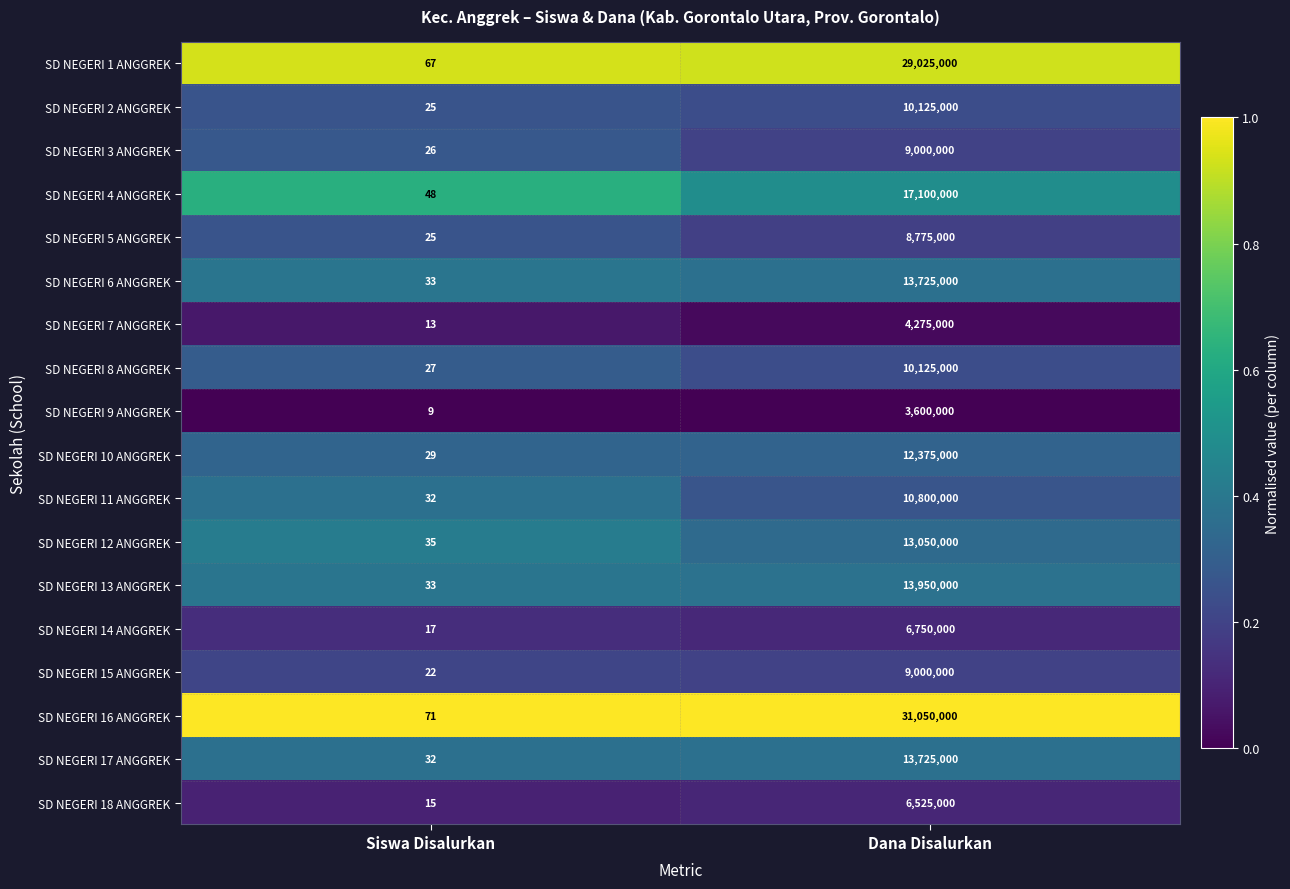

The value of SD NEGERI 12 ANGGREK at Siswa Disalurkan is 35. True or false?

True